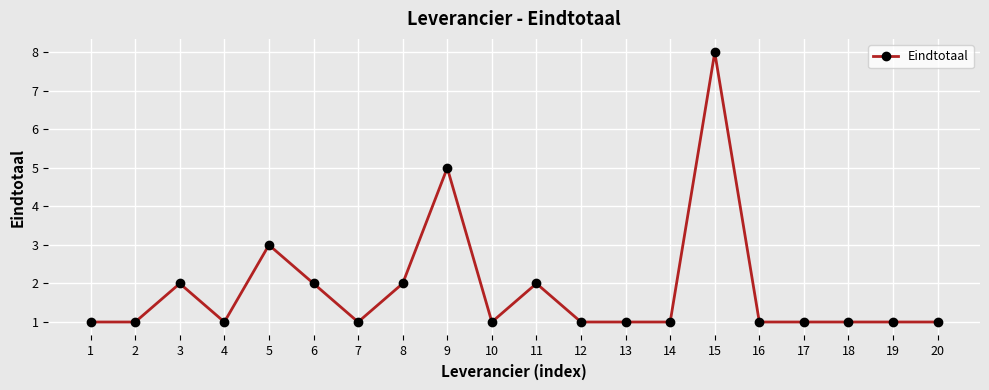

What is the sum of all values?

37